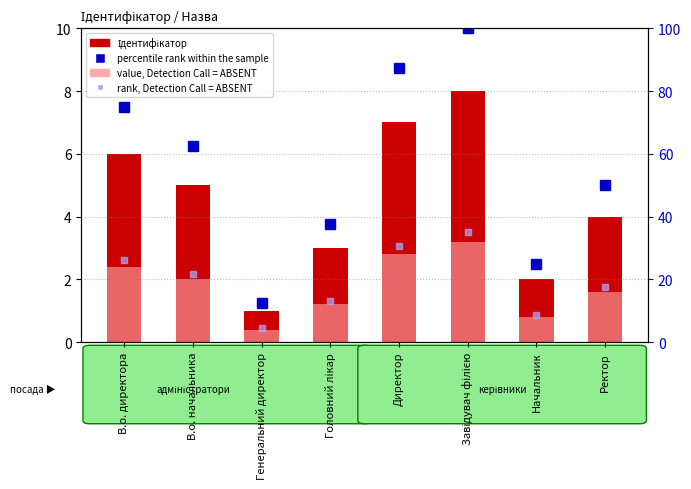

Which series has the largest total across all categories?

percentile rank within the sample